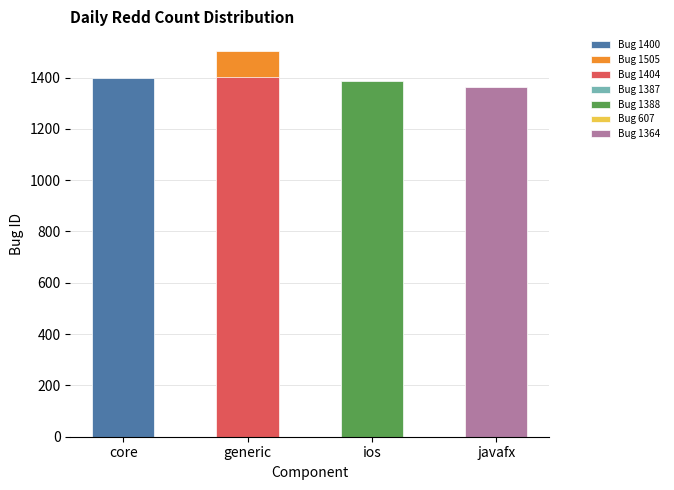

Which category has the highest value across all series?

generic